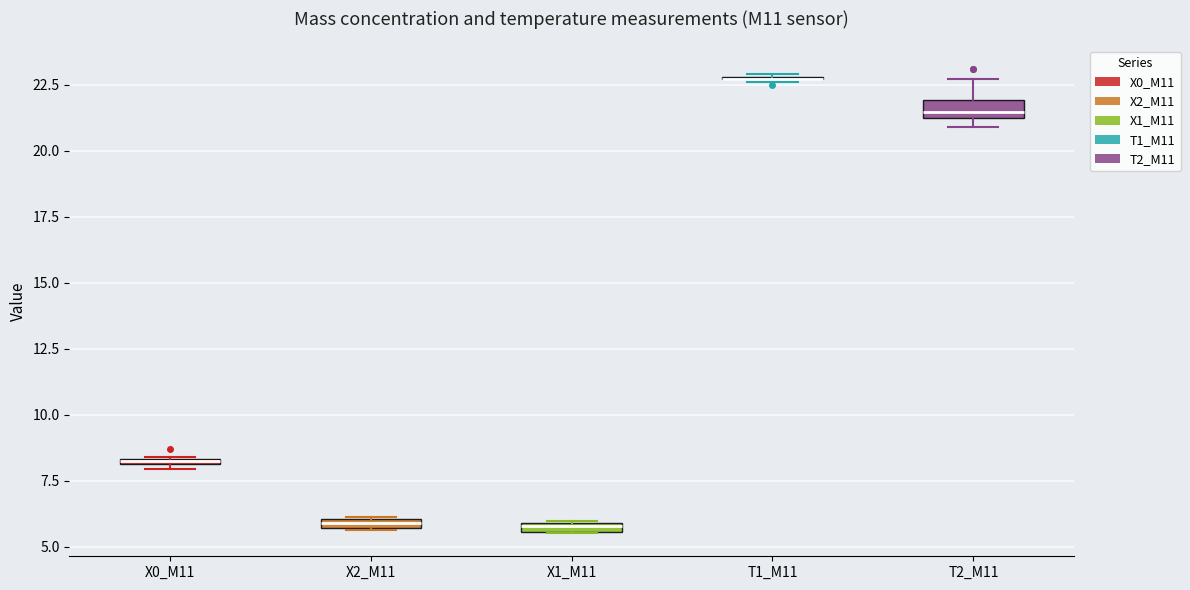

Where is the lower edge of the box for X1_M11 on the y-axis? The values are not printed on the chart, so give them approximately, as read against the axis.

5.5